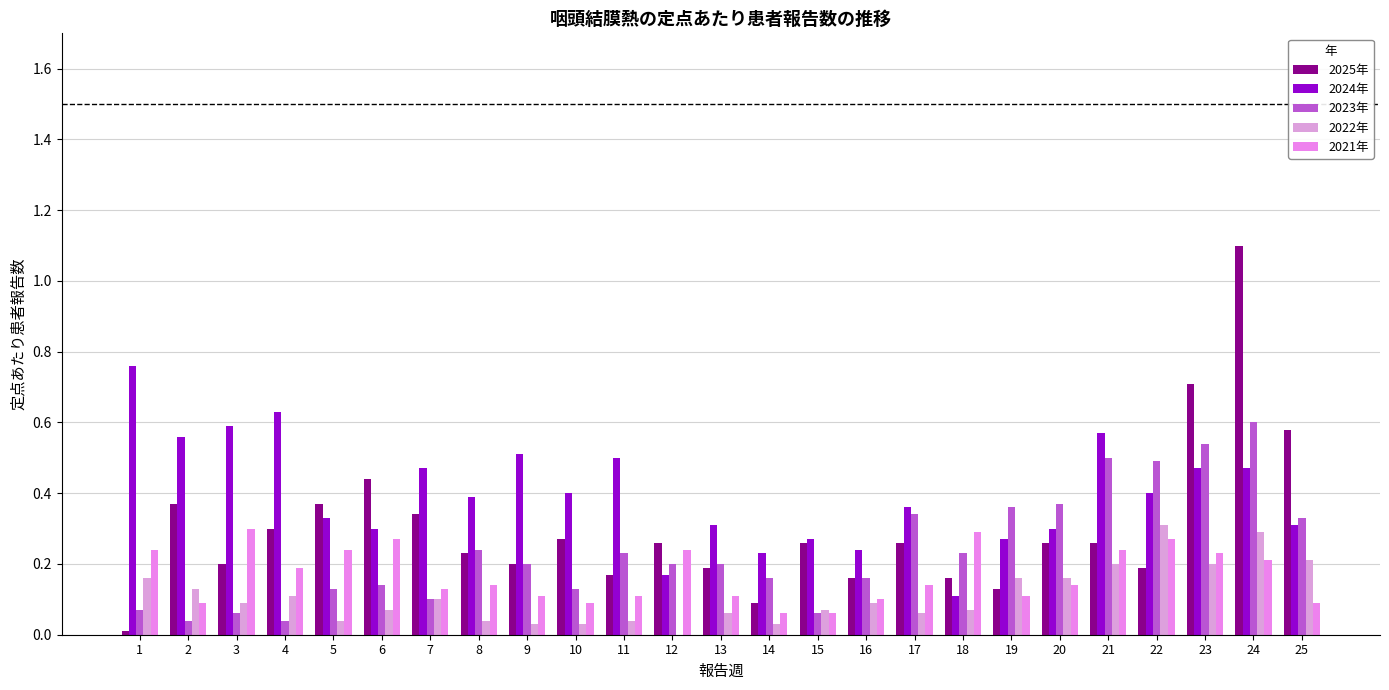

Does the chart contain stacked bars?

No